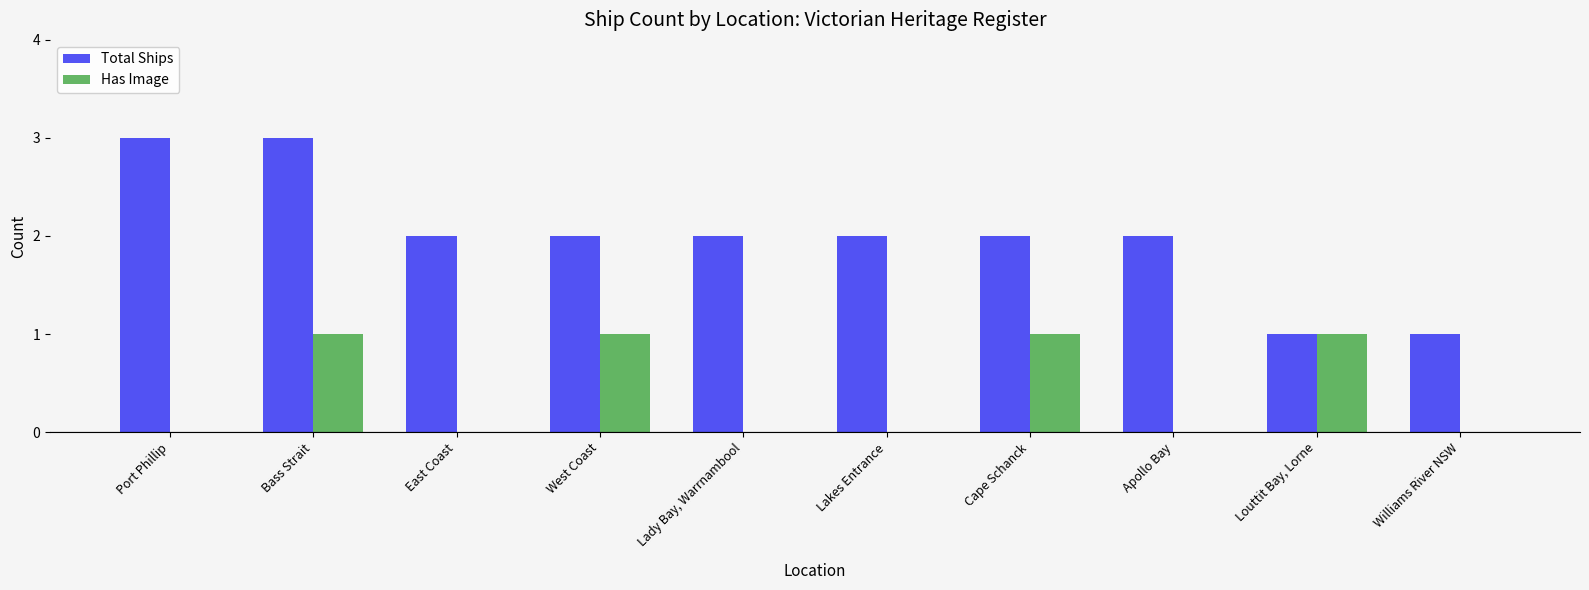

Is it true that Has Image equals 0 at West Coast?

False